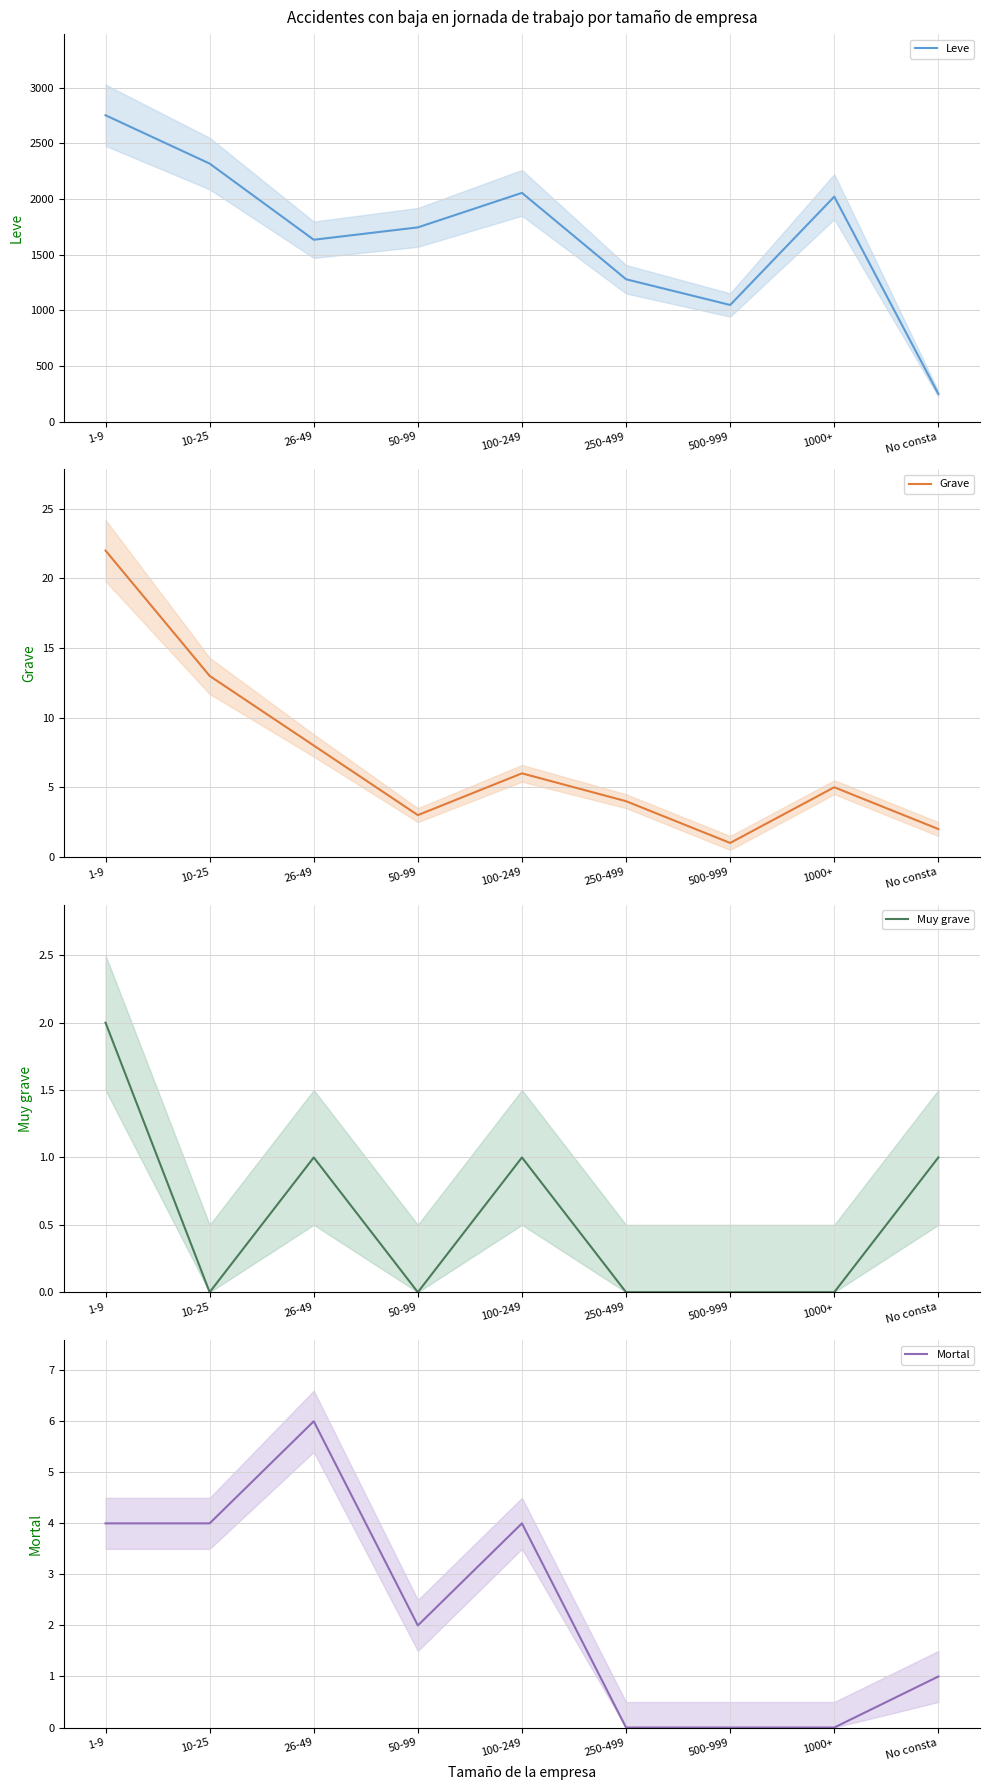

Which series changed the most between 1000+ and No consta?

Leve